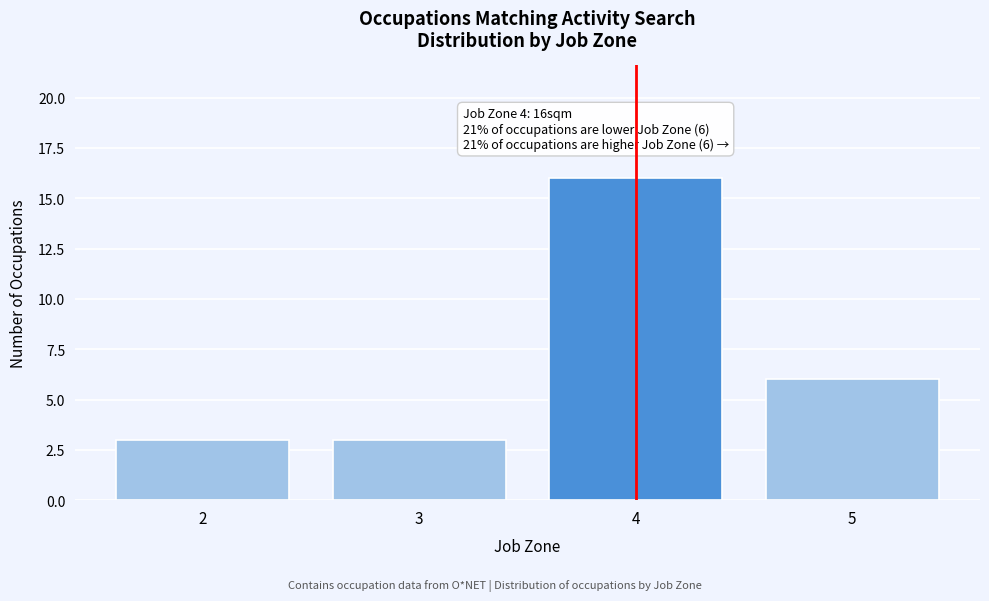

Which range on the x-axis has the tallest bar?

3.5 to 4.5